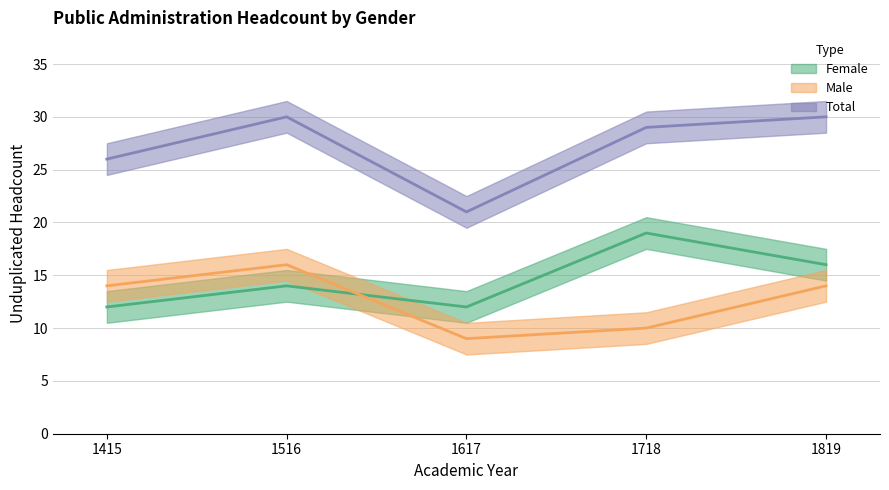

What is the difference between the maximum and minimum values in the Female series?

7